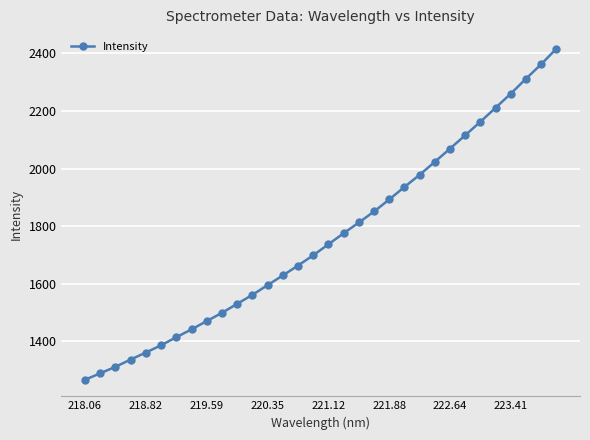

What is the value of the 19th point from the left?

1812.3